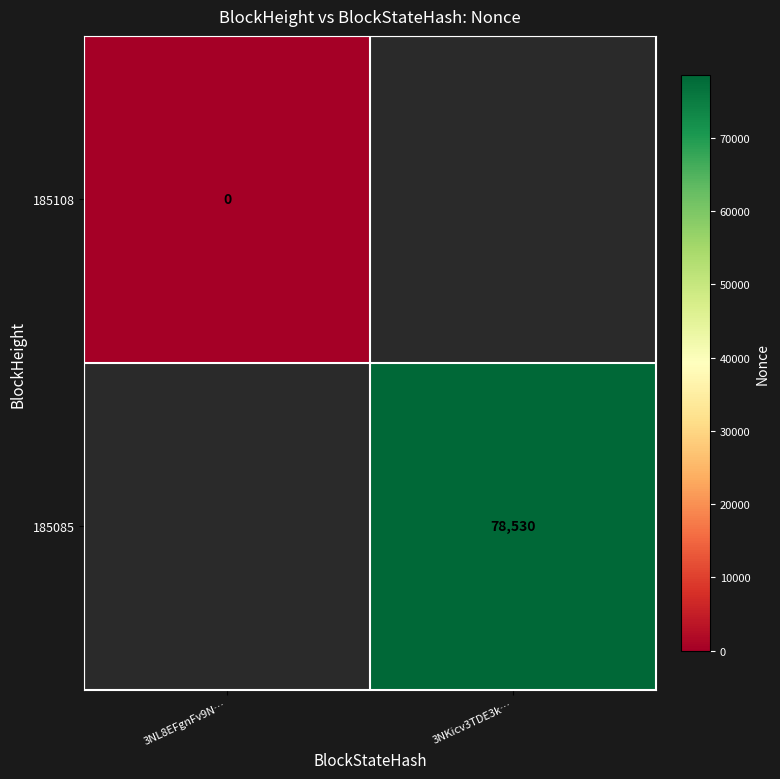

The 185085 series shows 78530 at 3NKicv3TDE3k…. True or false?

True